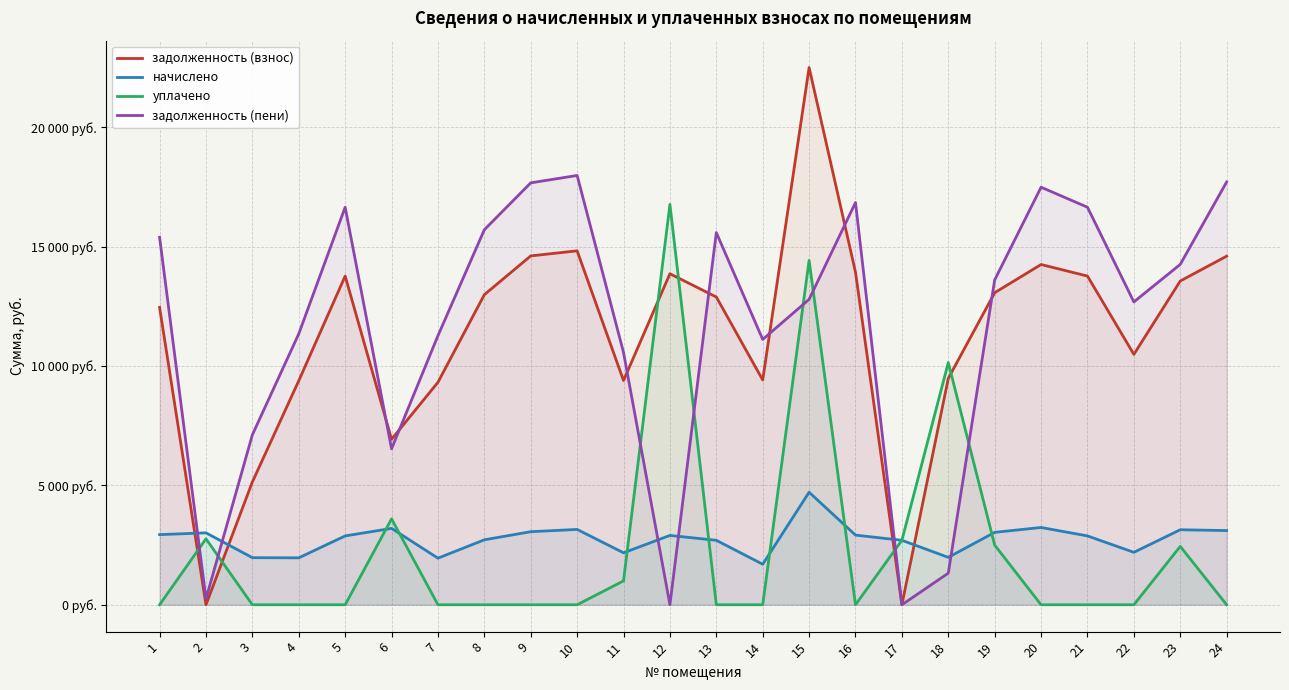

True or false: задолженность (пени) and начислено cross at least once.

True